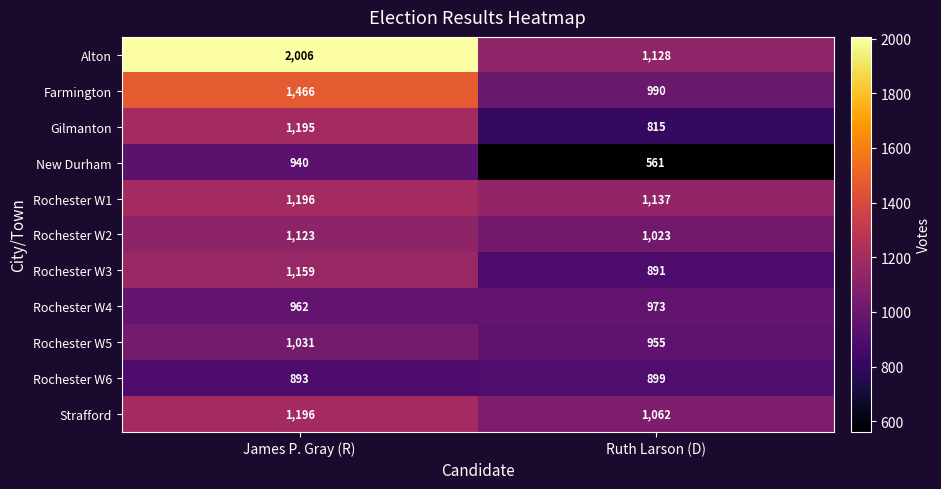

What is the difference between the highest and lowest values at Ruth Larson (D)?

576